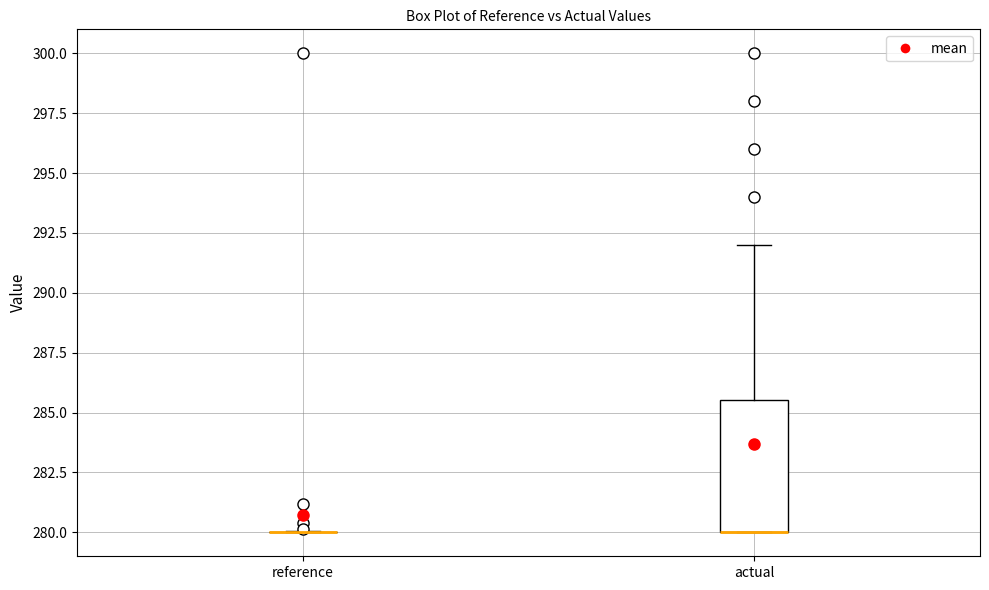

Which box is the tallest, from its lower edge to its upper edge?

actual